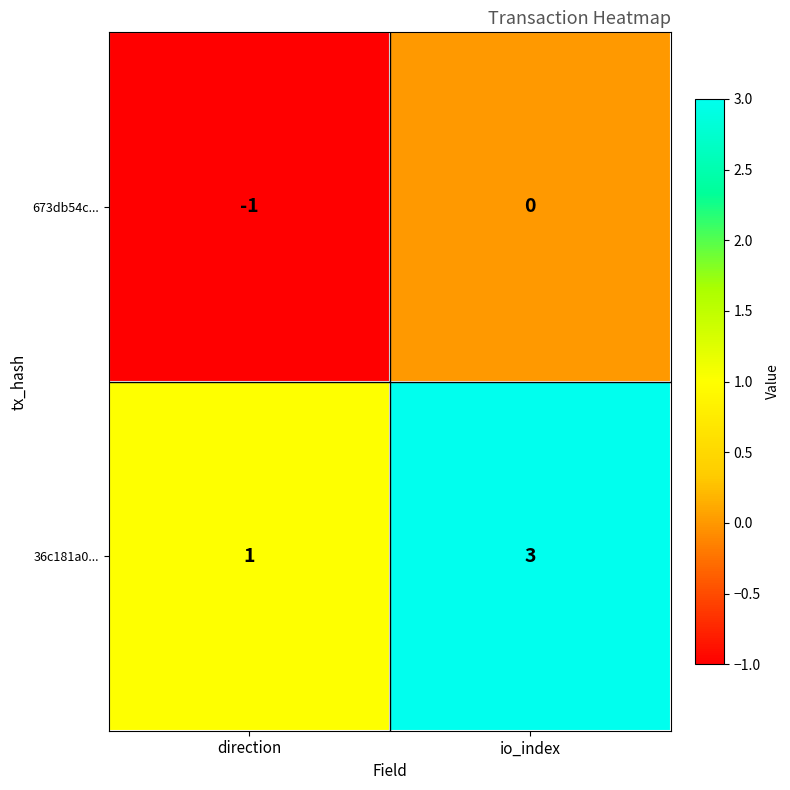

Is it true that 36c181a0... equals 1 at direction?

True